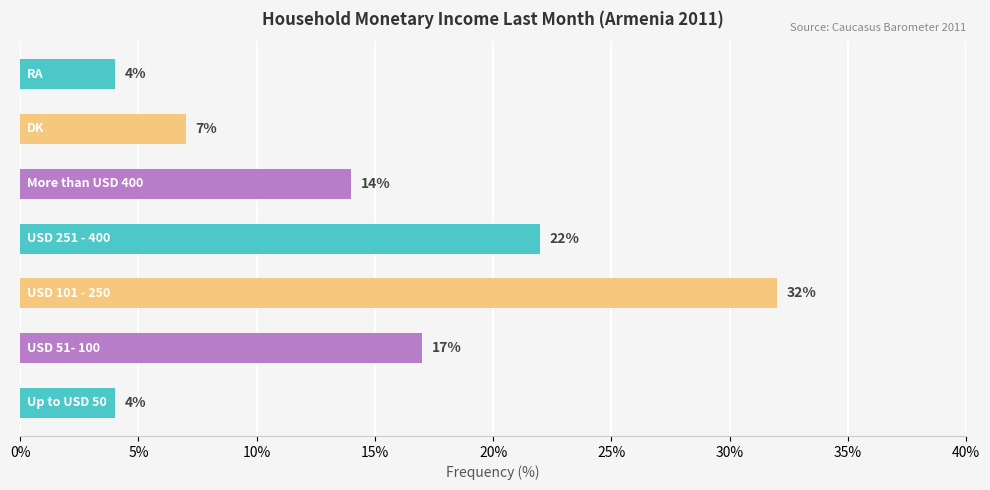

What is the maximum value shown in the chart?

32